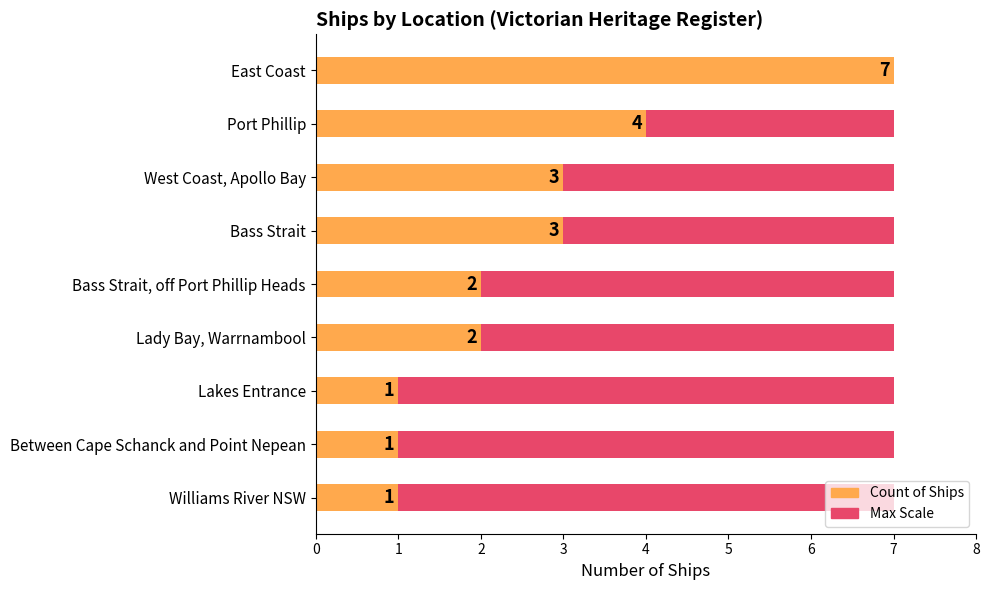

What value does the Count series have at Bass Strait, off Port Phillip Heads?

2.0